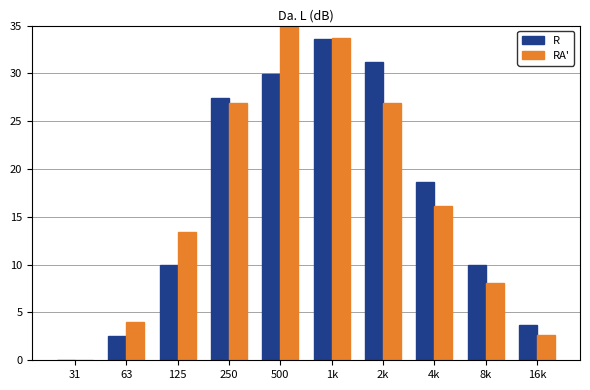

Reading right to left, list all the values displayed in this chart.

R: 16k=3.7	8k=10.0	4k=18.7	2k=31.1	1k=33.6	500=29.9	250=27.4	125=10.0	63=2.5	31=0.0
RA': 16k=2.7	8k=8.1	4k=16.2	2k=26.9	1k=33.7	500=35.0	250=26.9	125=13.5	63=4.0	31=0.0